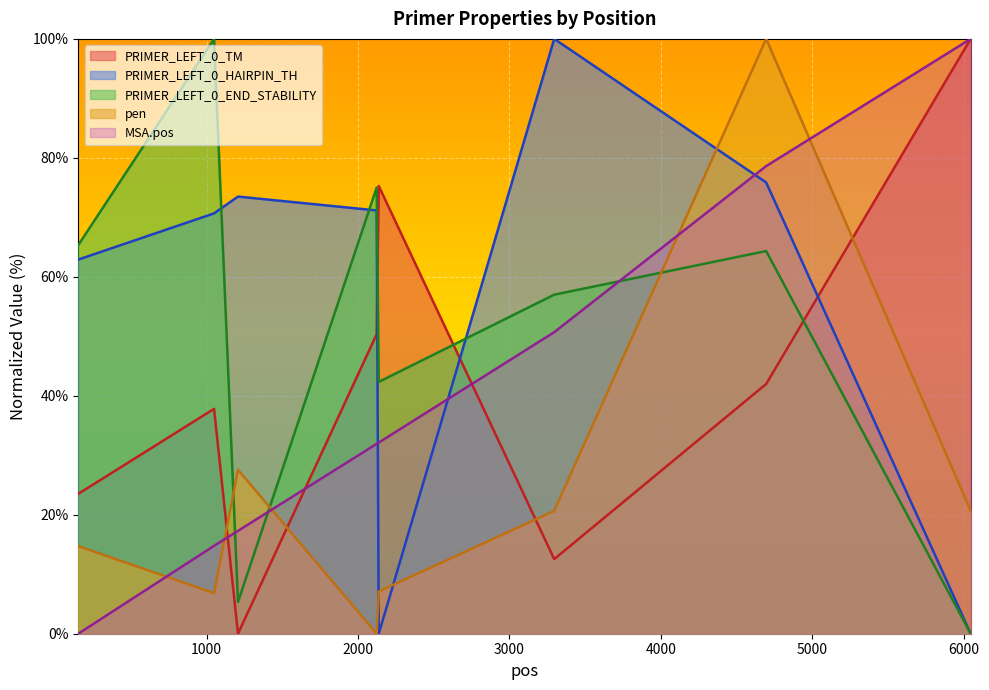

At which label does pen first exceed 20?

1207